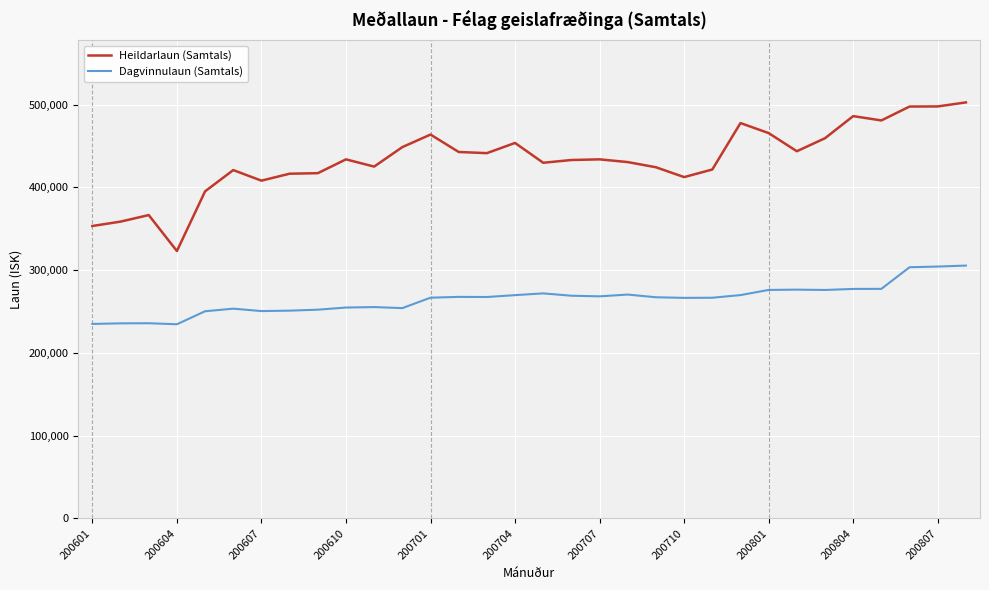

Rank the series by their maximum value, from highest to lowest.

Heildarlaun (Samtals), Dagvinnulaun (Samtals)